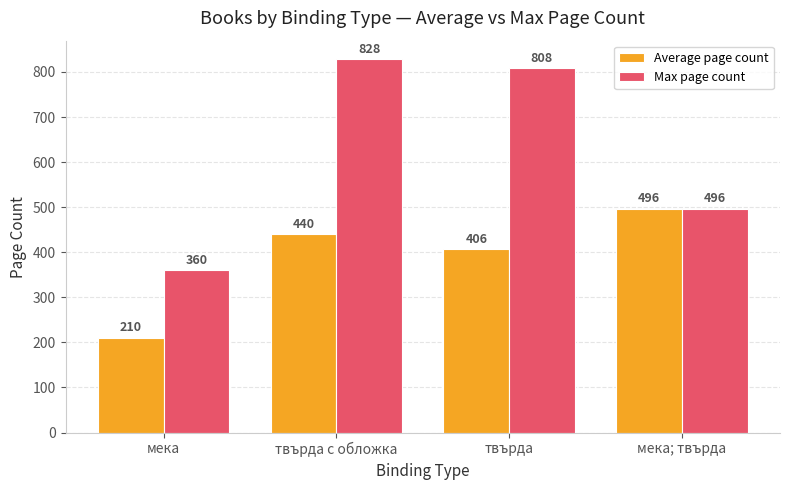

What is the total value across all series at мека; твърда?

992.0